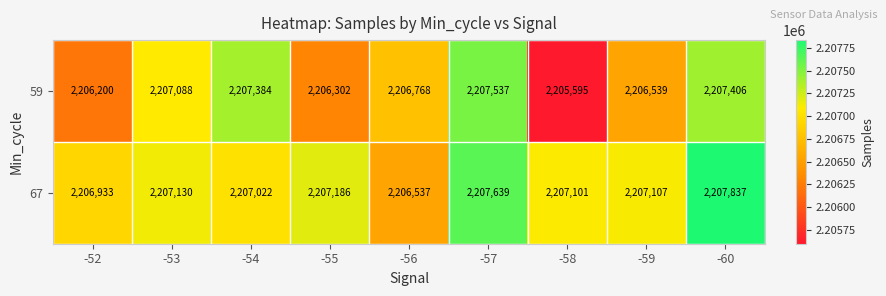

At which category is the sum across all series the highest?

-60